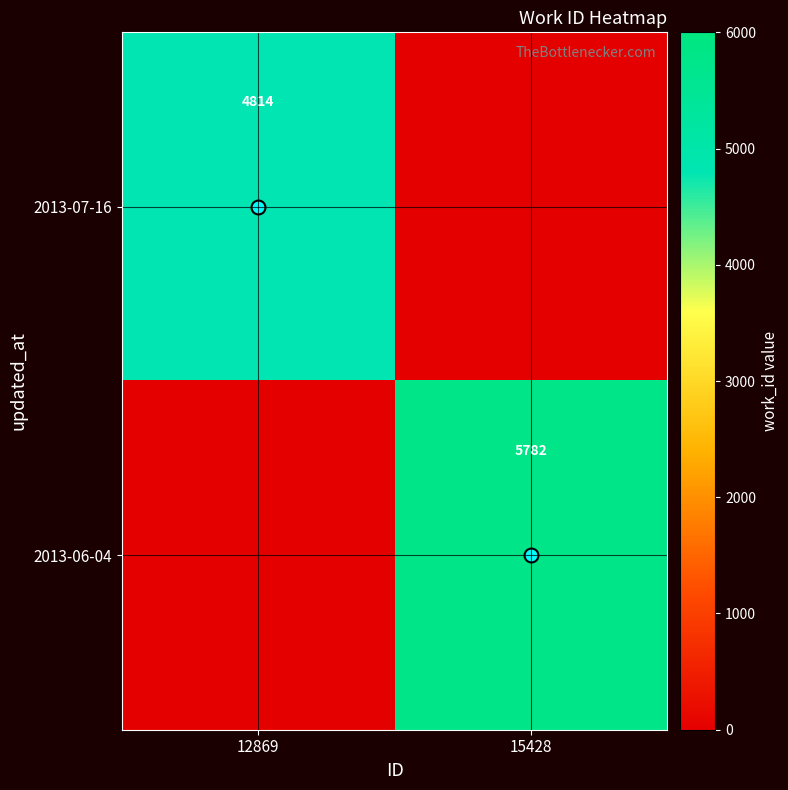

What is the sum of the 2013-07-16 values at 12869 and 15428?

4814